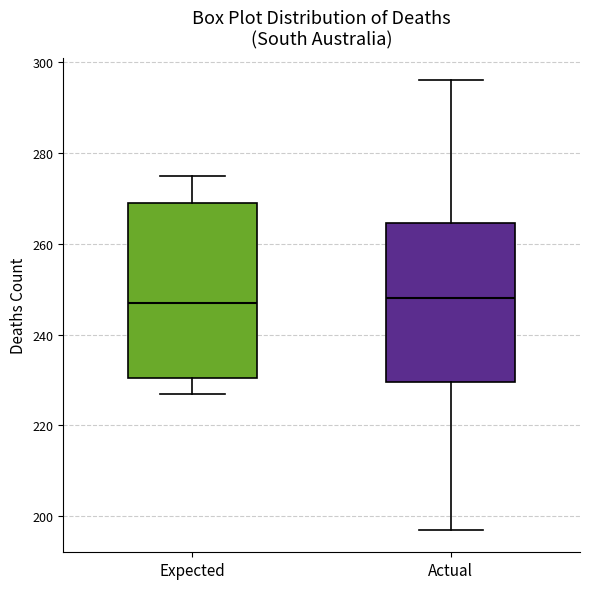

Comparing the boxes themselves (not the whiskers), which one is the tallest?

Expected